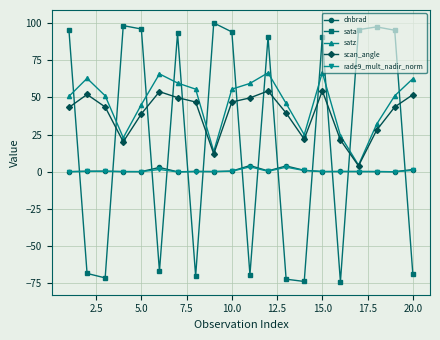

True or false: satz has more than 0 interior local peaks.

True